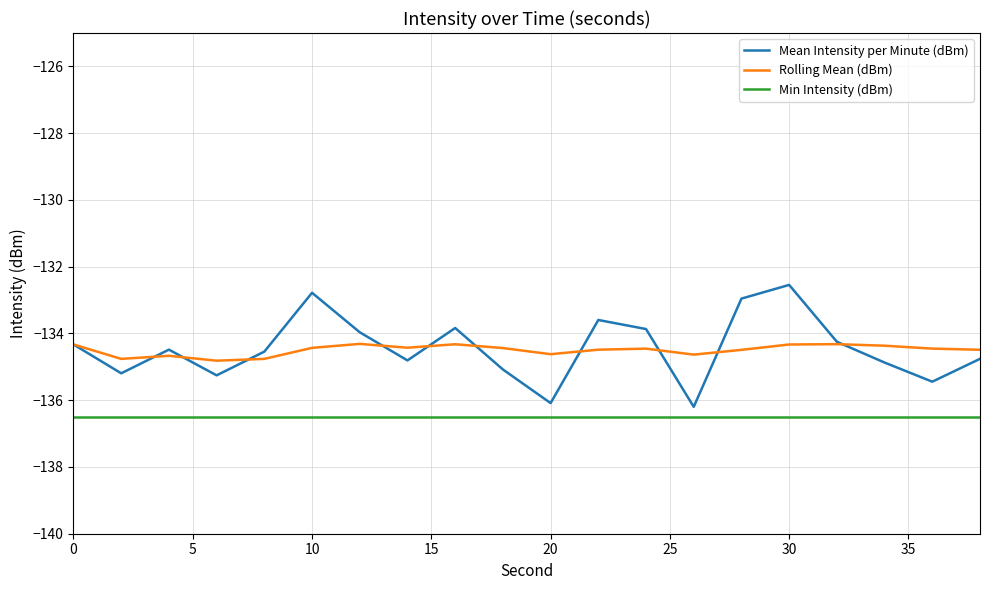

What is the maximum value shown in the chart?

-132.5